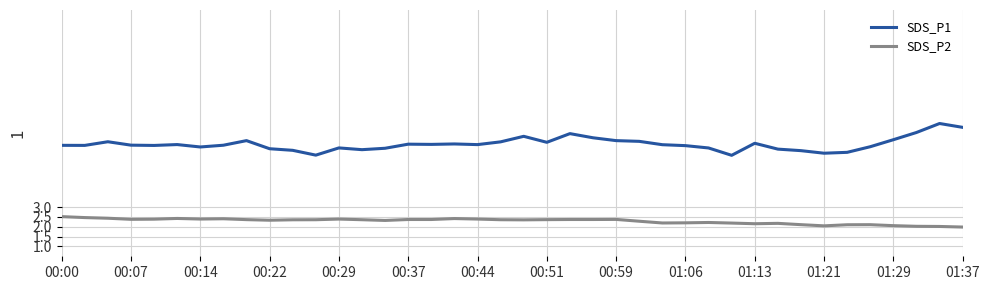

True or false: SDS_P1 and SDS_P2 cross at least once.

False